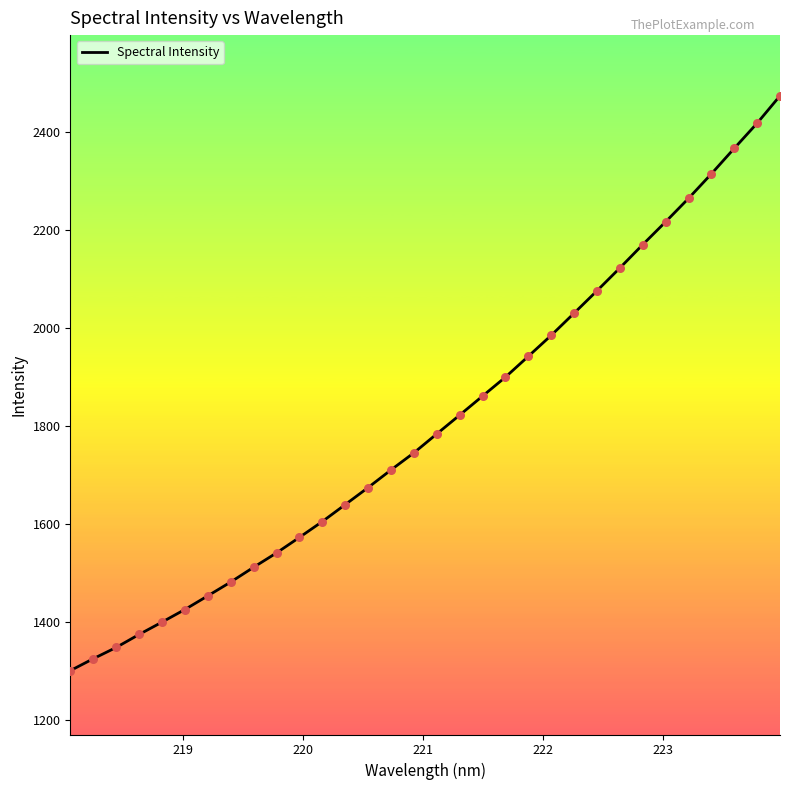

What is the smallest value displayed?

1301.3